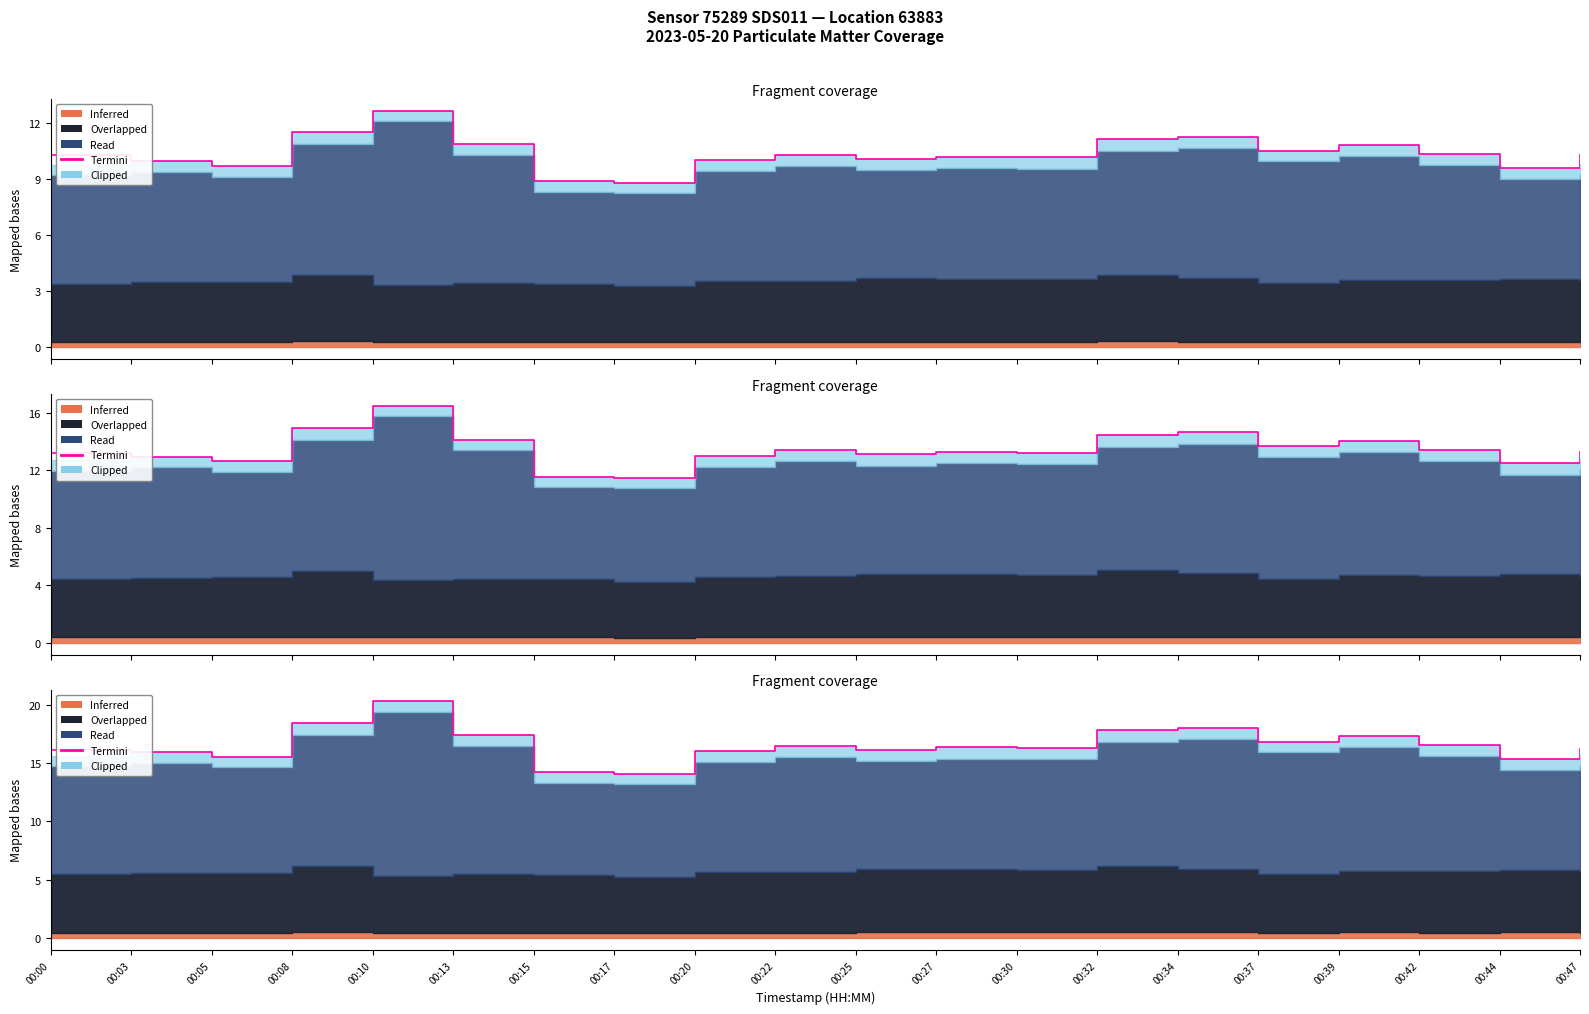

How many categories are shown in the chart?

20